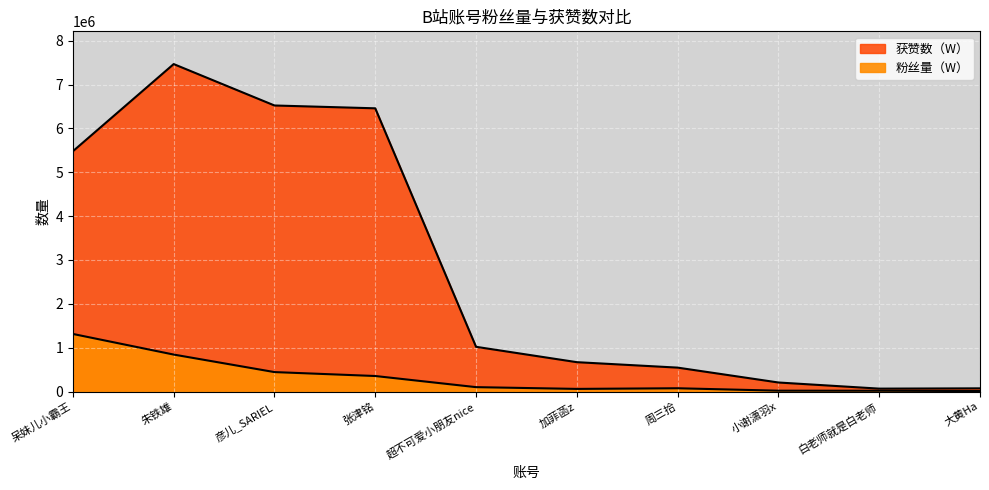

Reading left to right, transcribe all the data shown in this chart.

粉丝量（W）: 1313195	842971	443324	353880	99899	59789	74551	19162	18059	10764
获赞数（W）: 5479740	7468031	6523655	6459172	1019775	669477	545192	205887	65969	72526